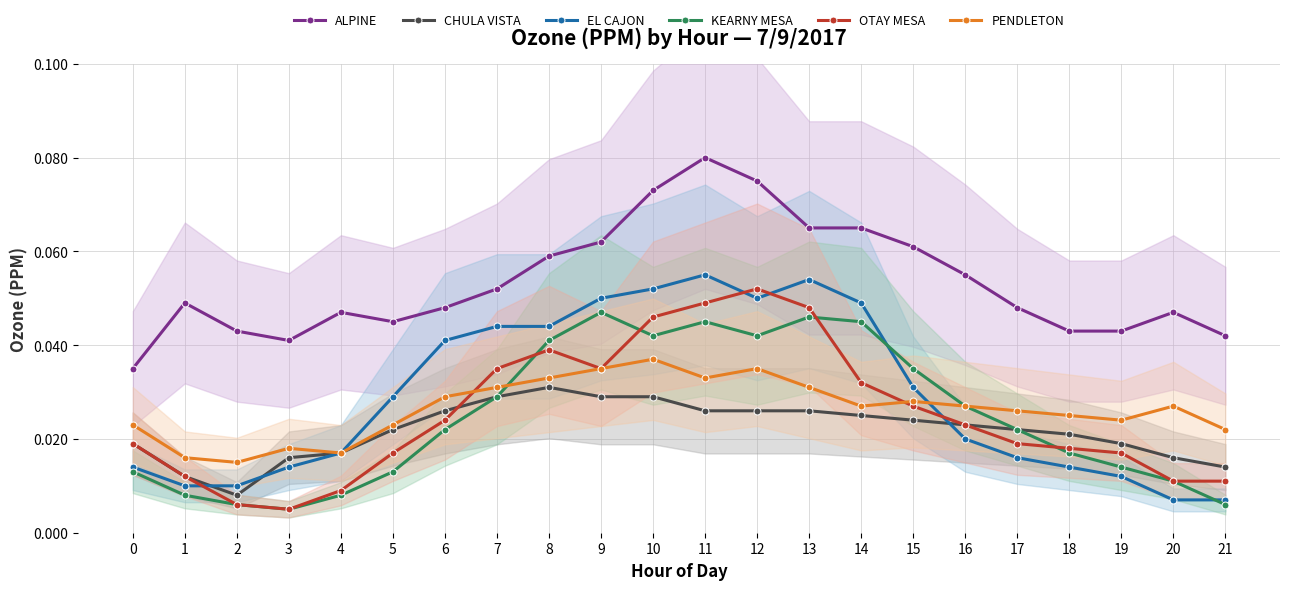

The value of PENDLETON at 14 is 0.0. True or false?

True